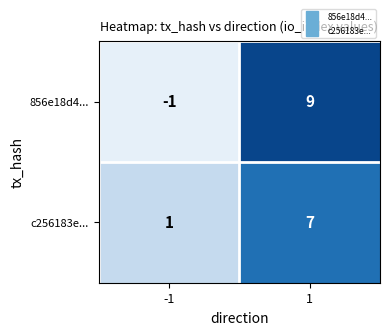

At how many categories does at least one series exceed 5?

1